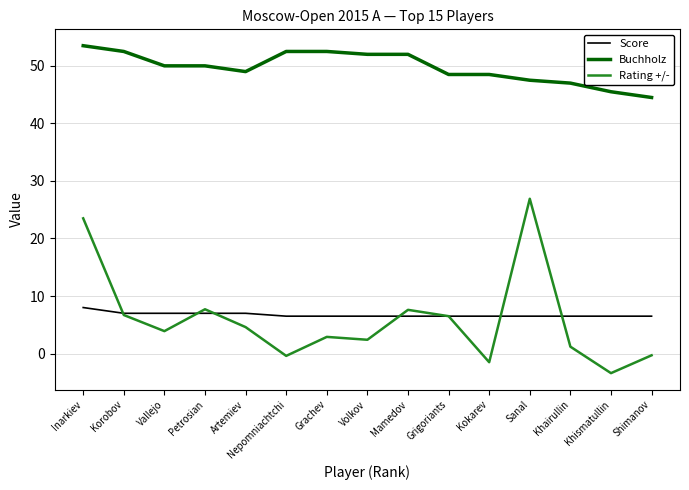

What is the minimum value shown in the chart?

-3.4